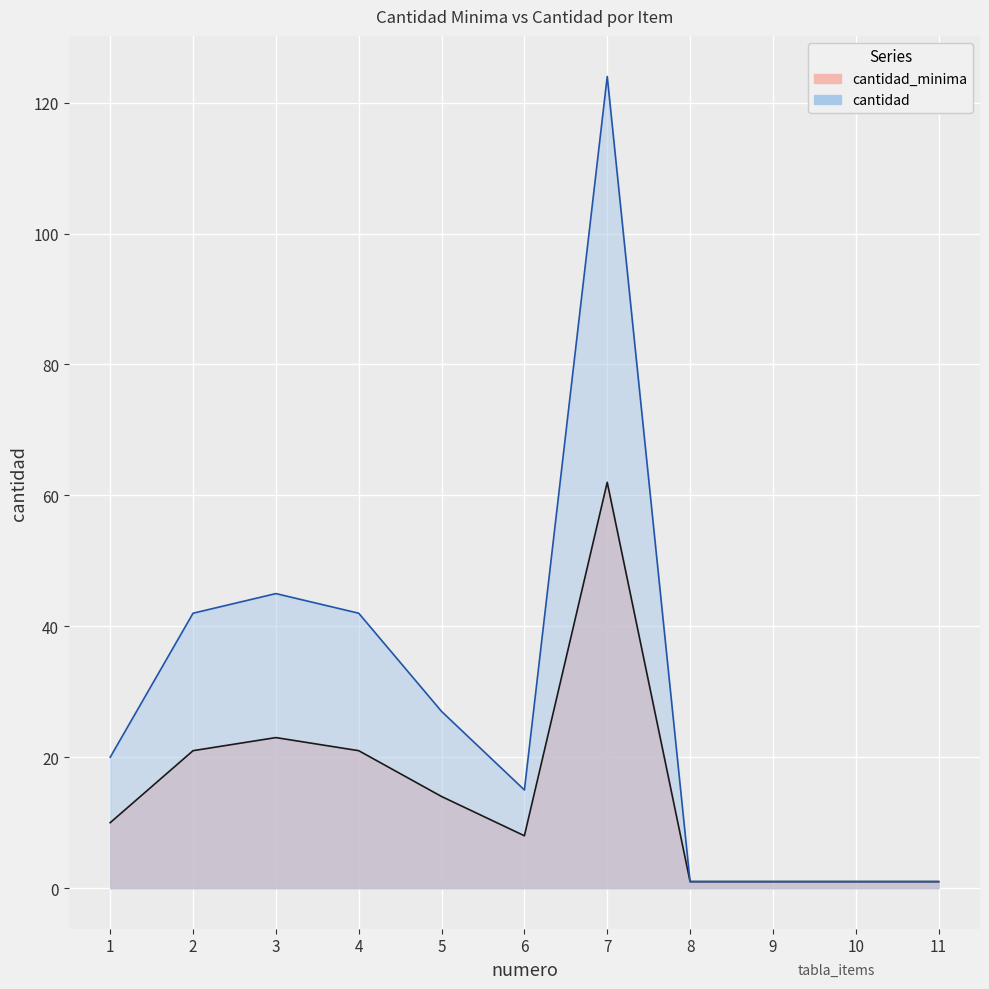

True or false: cantidad and cantidad_minima intersect in this chart.

False